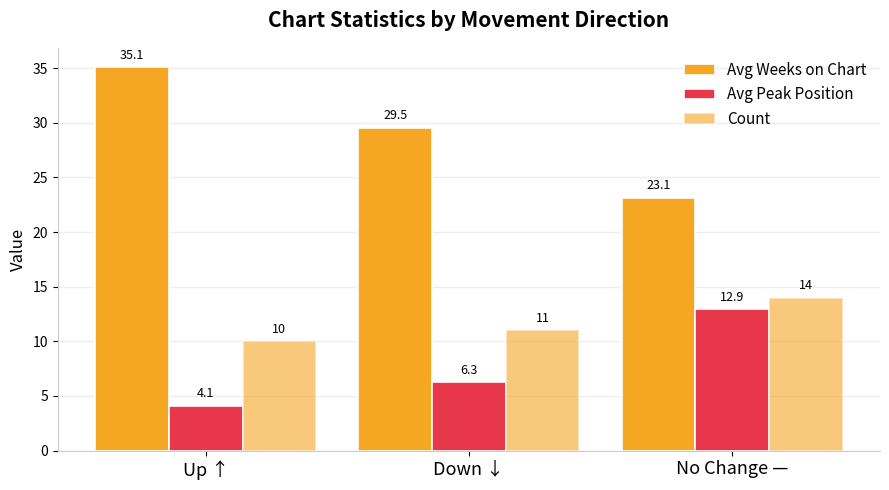

Reading right to left, what are all the values shown in this chart?

Avg Weeks on Chart: 23.1	29.5	35.1
Avg Peak Position: 12.9	6.3	4.1
Count: 14.0	11.0	10.0